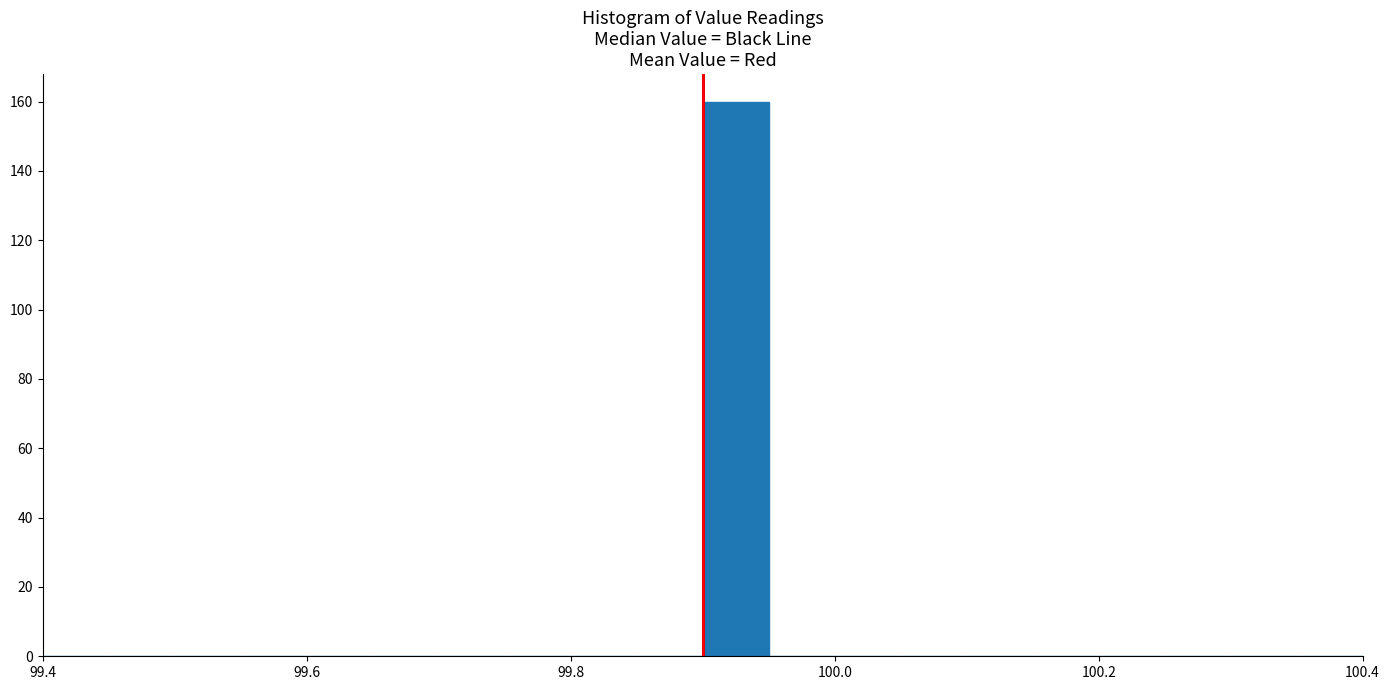

Read against the x-axis, roughly where is the centre of the tallest bar?

99.92